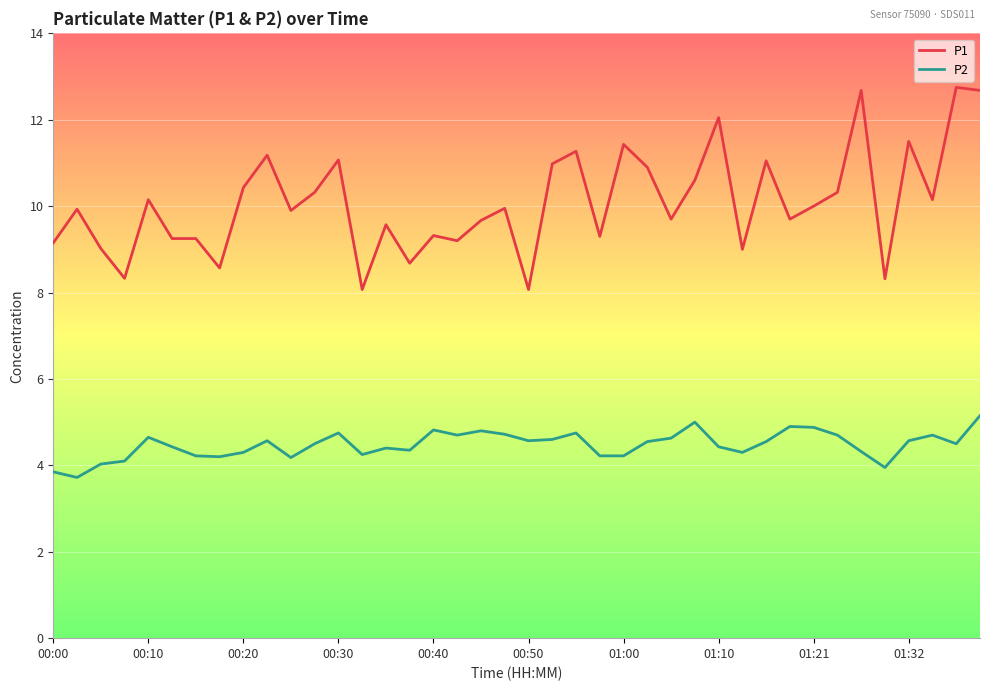

True or false: P1 and P2 intersect in this chart.

False